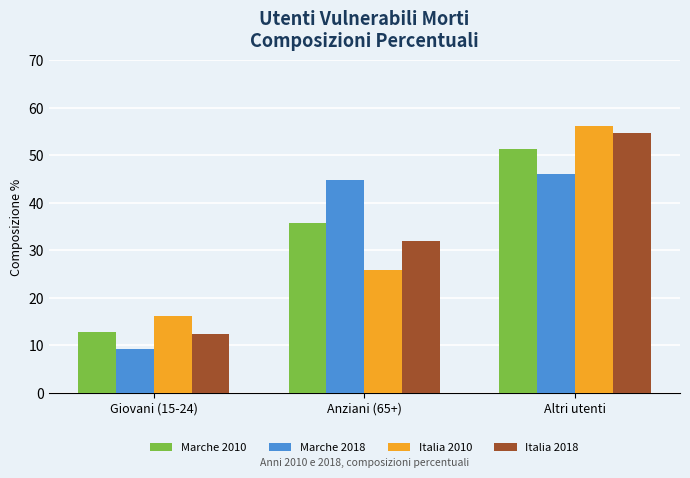

Are the bars grouped side by side (vs. stacked)?

Yes